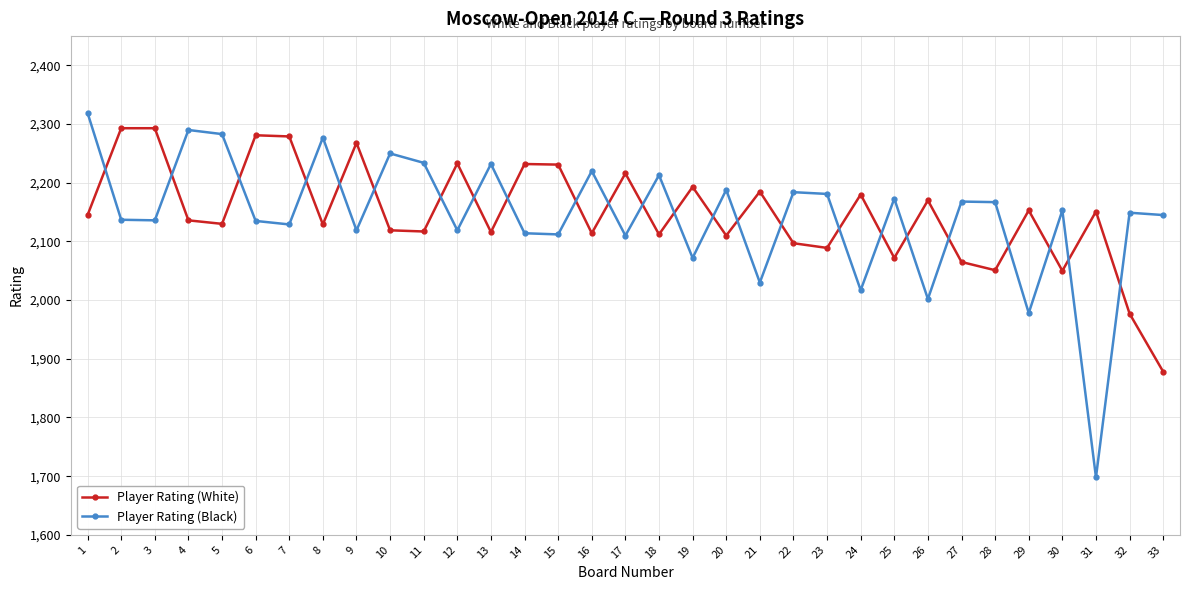

True or false: Player Rating (Black) has more than 0 interior local peaks.

True